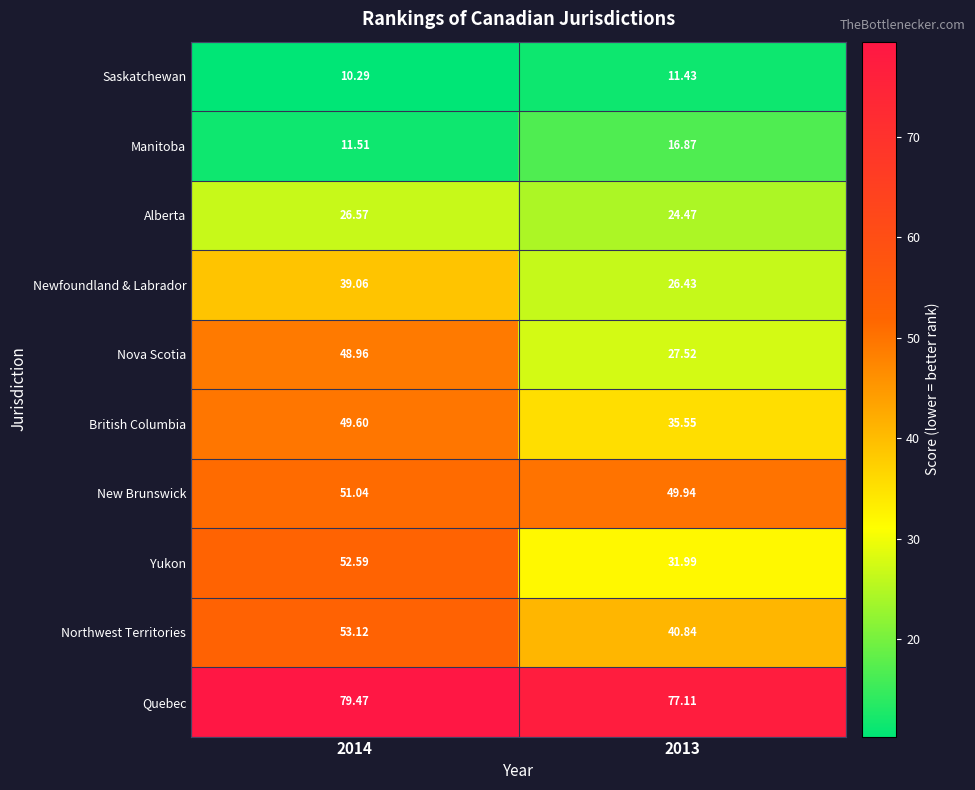

Is the value of Newfoundland & Labrador at 2013 greater than the value of British Columbia at 2014?

No